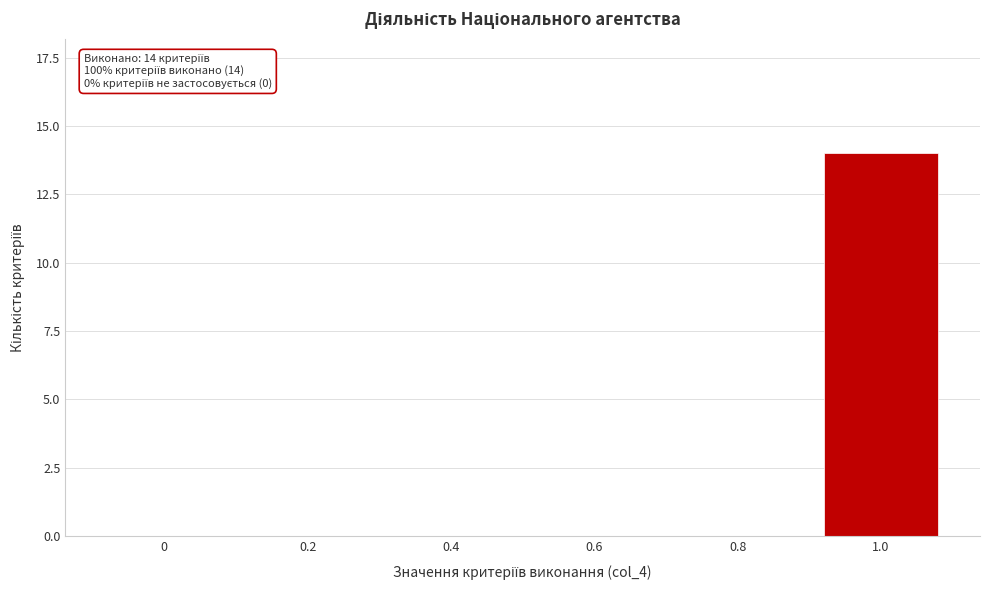

Reading left to right, list all the values displayed in this chart.

0=0	0.2=0	0.4=0	0.6=0	0.8=0	1.0=14